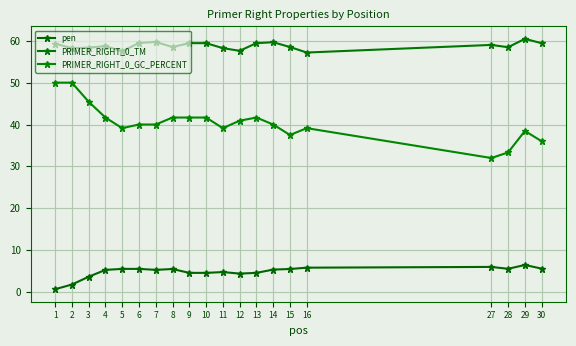

True or false: PRIMER_RIGHT_0_TM and PRIMER_RIGHT_0_GC_PERCENT cross at least once.

False